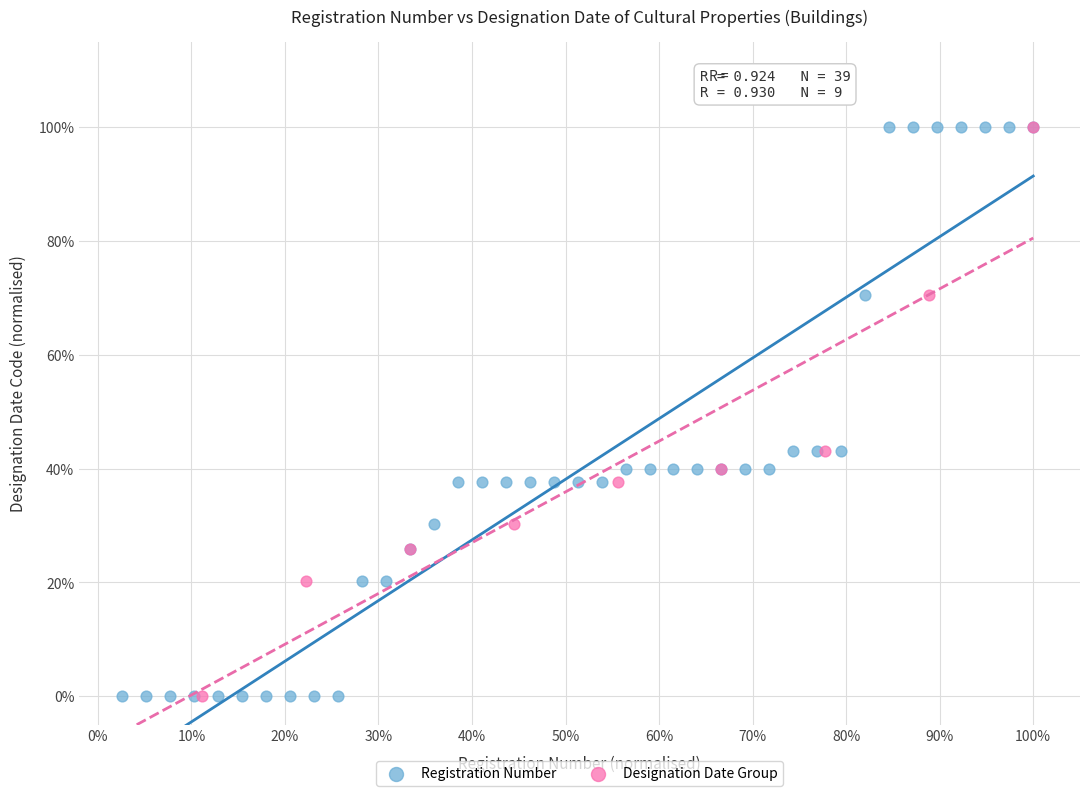

What are all the series names shown in the legend?

Registration Number, Designation Date Group